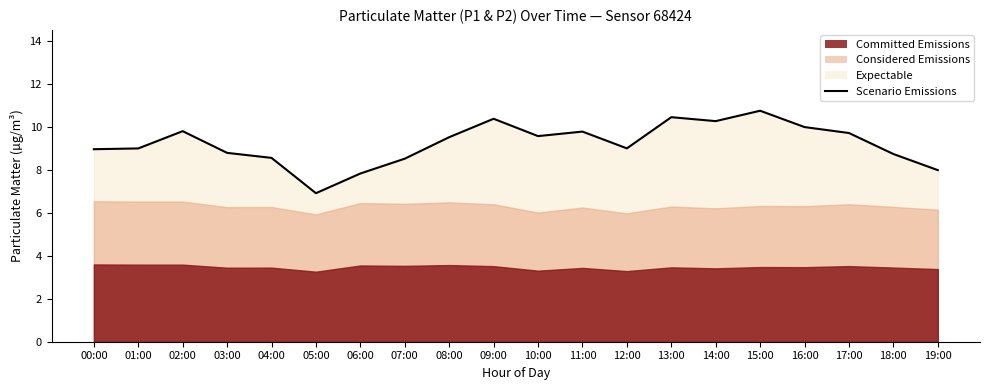

How many data points are less than 9?

10